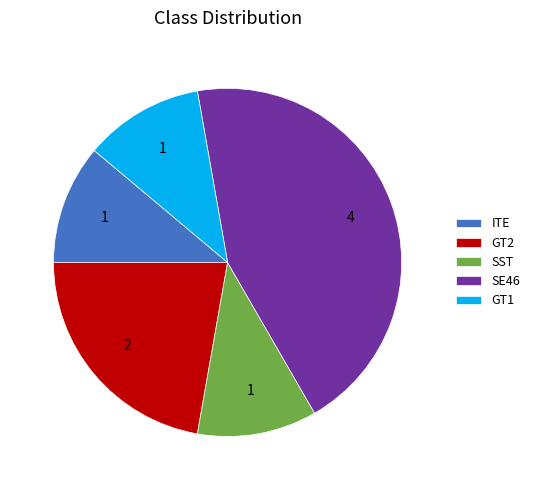

Does any single category account for the majority?

No